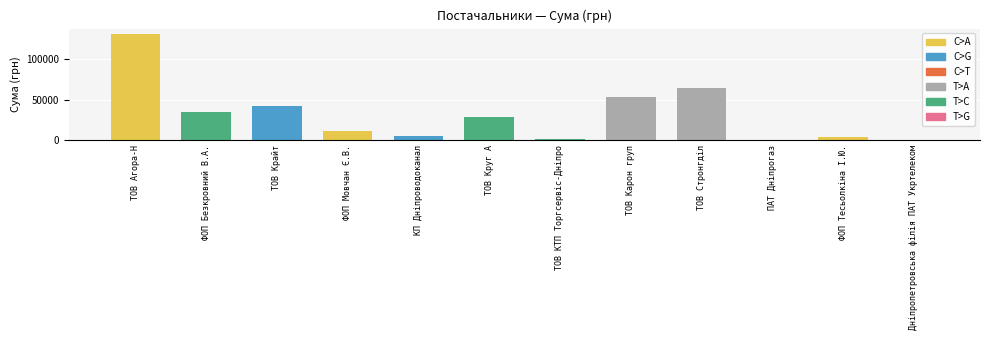

Between Дніпропетровська філія ПАТ "Укртелеком" and ФОП "Тесьолкіна І.Ю.", which is larger?

ФОП "Тесьолкіна І.Ю."